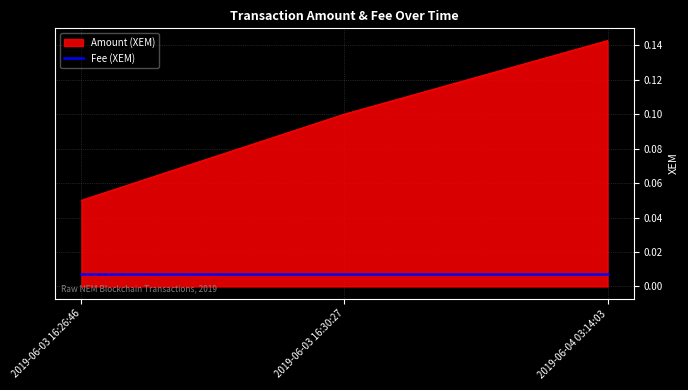

What position from the right is 2019-06-04 03:14:03?

1